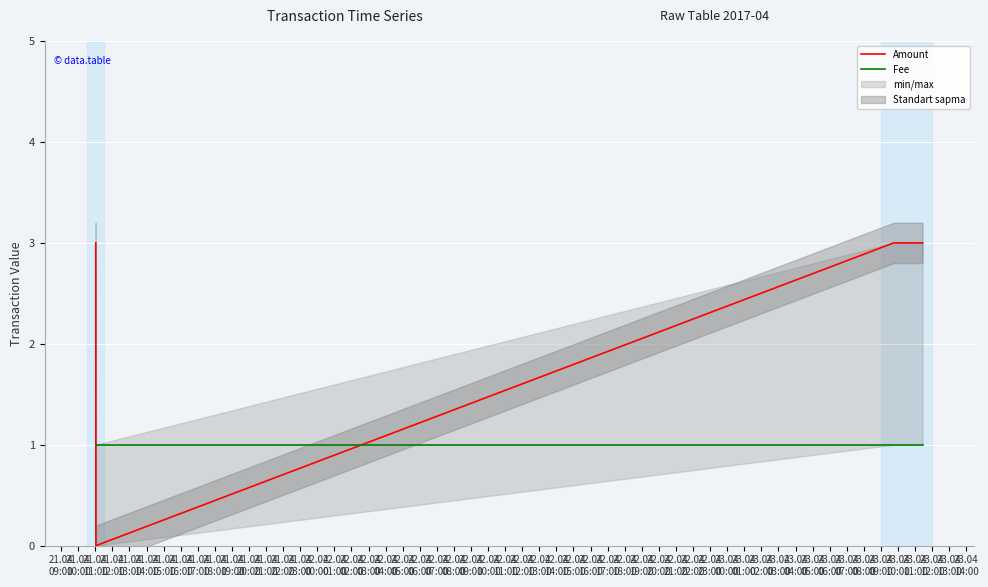

What is the sum of all Fee values?

4